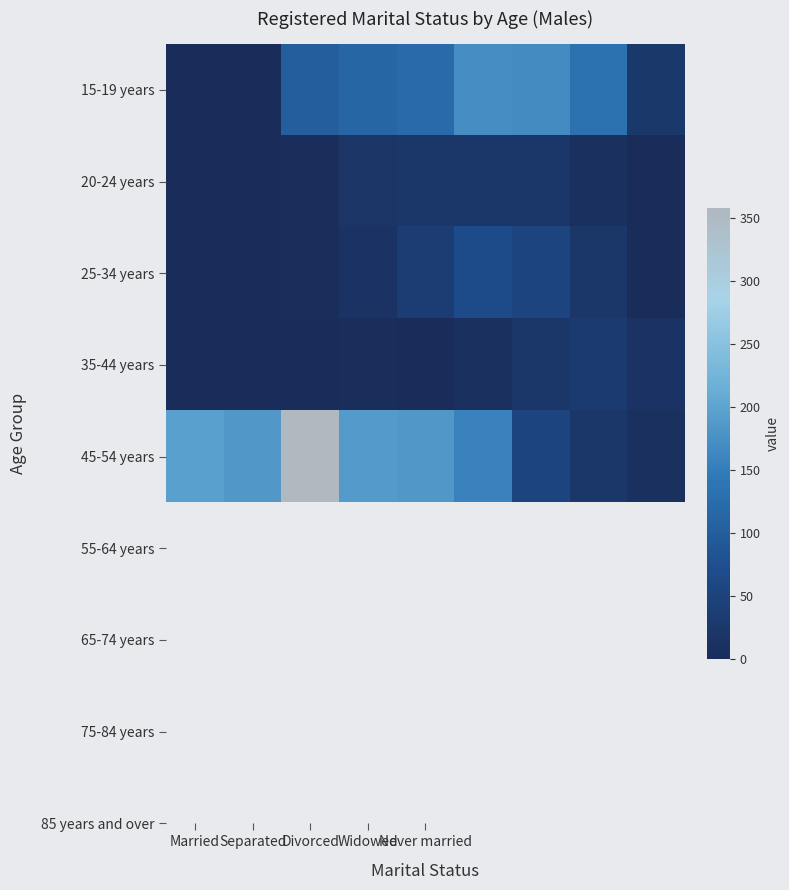

Which category has the highest value across all series?

Divorced